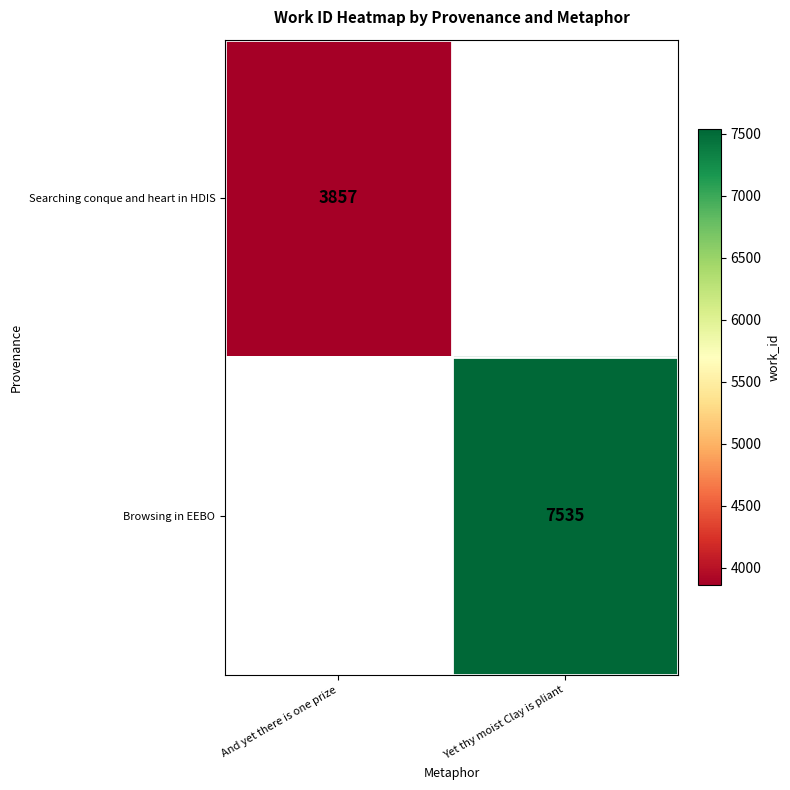

Count the number of categories in the chart.

2